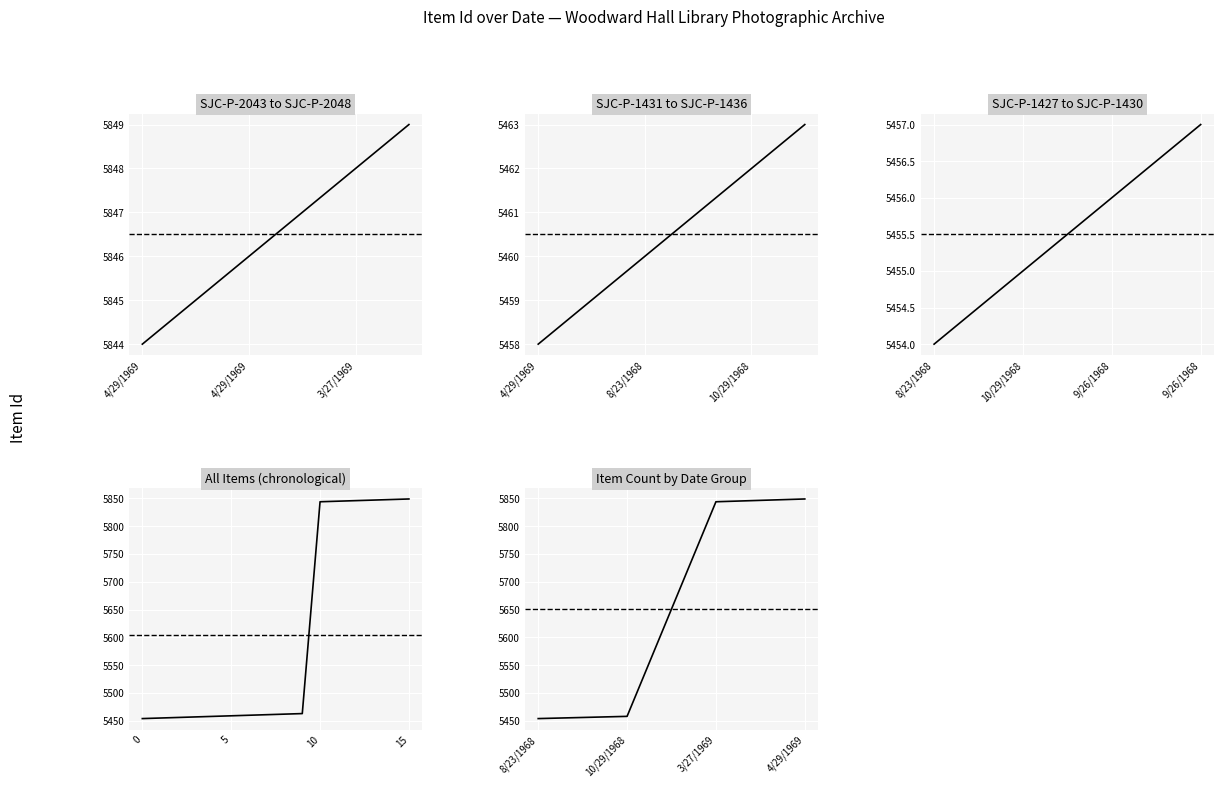

Which has a higher value, 9/26/1968 or 4/29/1969?

4/29/1969